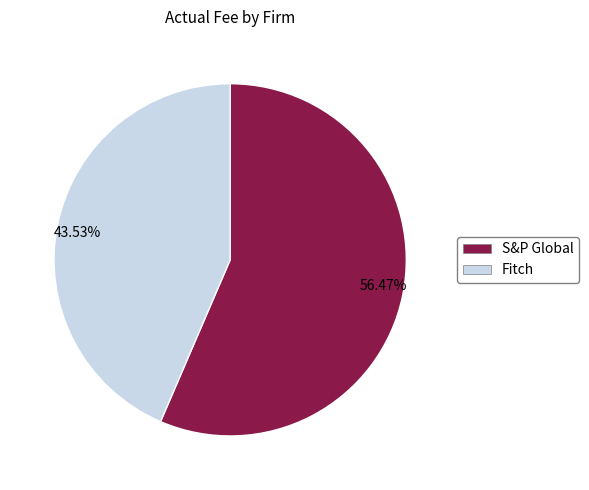

How many segments does this pie chart have?

2